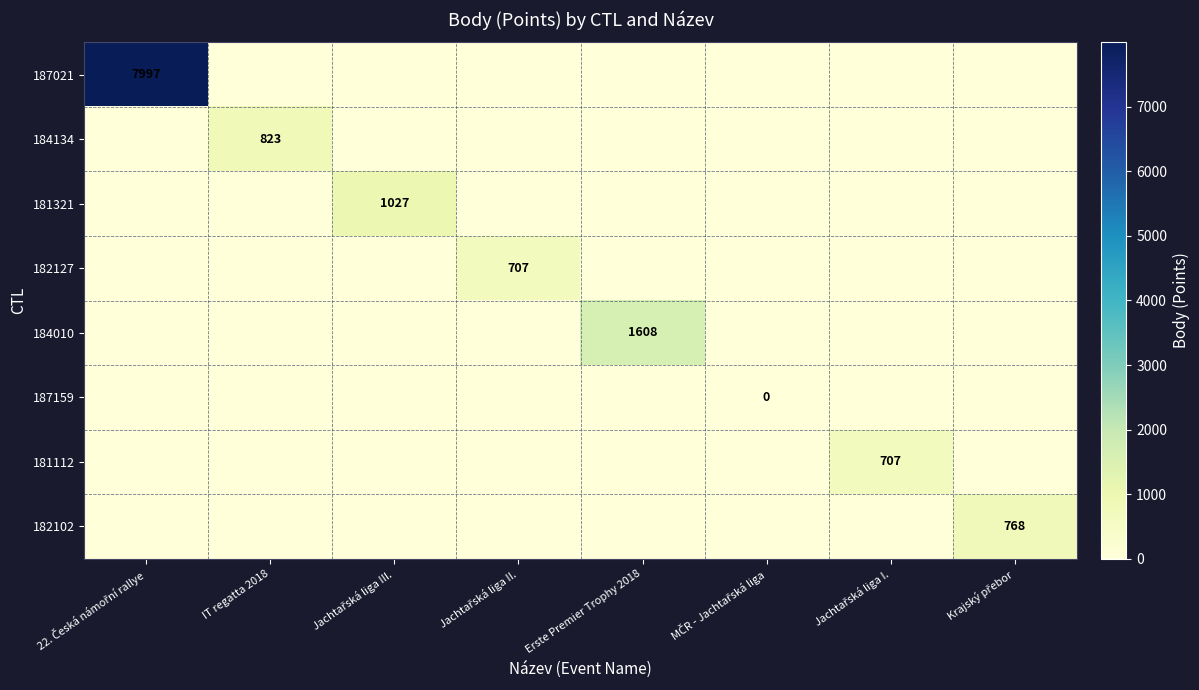

Is it true that 187021 equals 0 at Jachtařská liga I.?

True